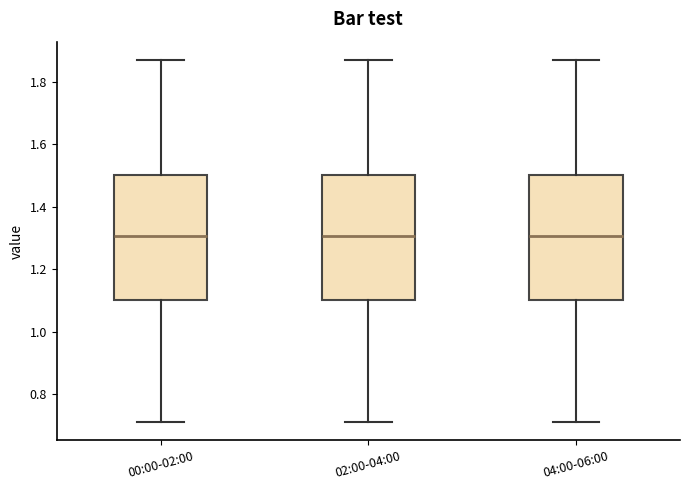

Where does the upper whisker of the box for 04:00-06:00 end on the y-axis? The values are not printed on the chart, so give them approximately, as read against the axis.

1.88